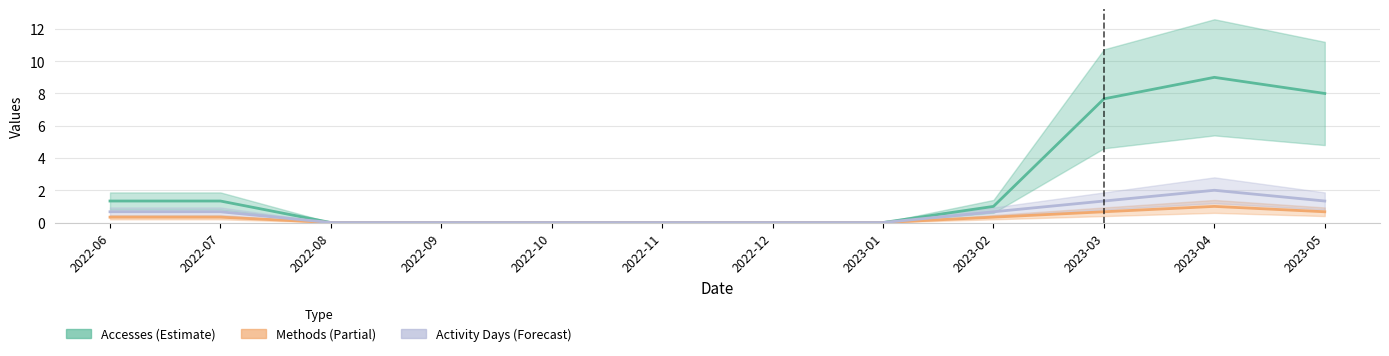

Reading left to right, list all the values displayed in this chart.

Accesses: 2022-06=1.3	2022-07=1.3	2022-08=0.0	2022-09=0.0	2022-10=0.0	2022-11=0.0	2022-12=0.0	2023-01=0.0	2023-02=1.0	2023-03=7.7	2023-04=9.0	2023-05=8.0
Methods: 2022-06=0.3	2022-07=0.3	2022-08=0.0	2022-09=0.0	2022-10=0.0	2022-11=0.0	2022-12=0.0	2023-01=0.0	2023-02=0.3	2023-03=0.7	2023-04=1.0	2023-05=0.7
Activity Days: 2022-06=0.7	2022-07=0.7	2022-08=0.0	2022-09=0.0	2022-10=0.0	2022-11=0.0	2022-12=0.0	2023-01=0.0	2023-02=0.7	2023-03=1.3	2023-04=2.0	2023-05=1.3